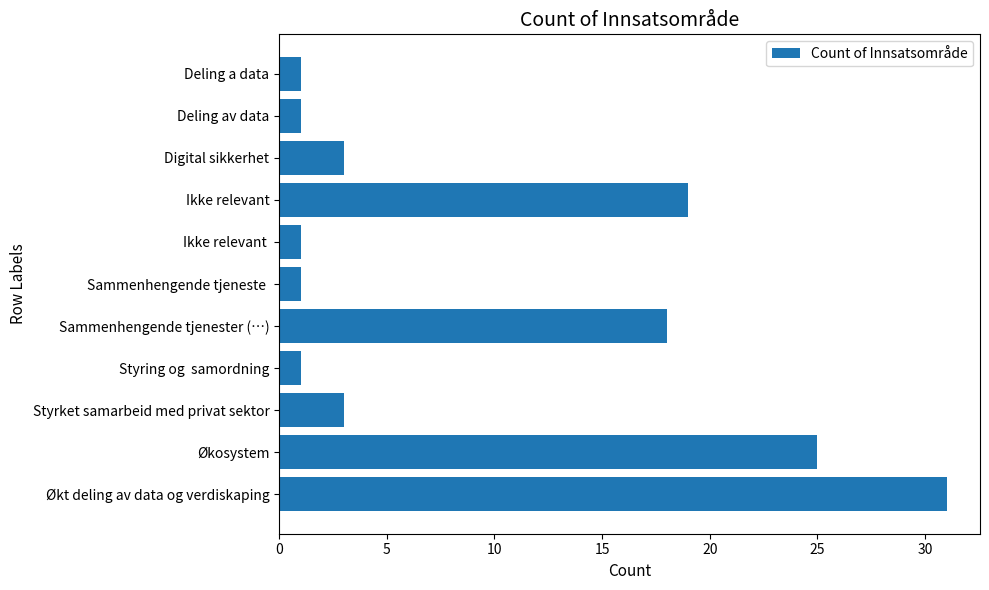

The chart shows a value of 2 at Sammenhengende tjeneste . True or false?

False